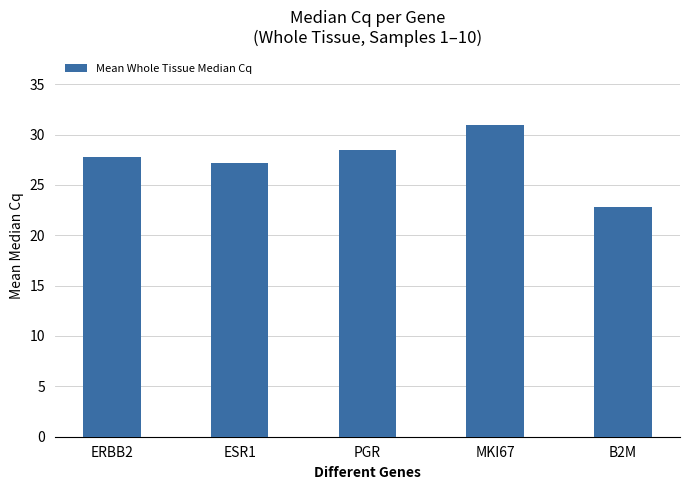

Is it true that the value at ESR1 is 27.1?

True